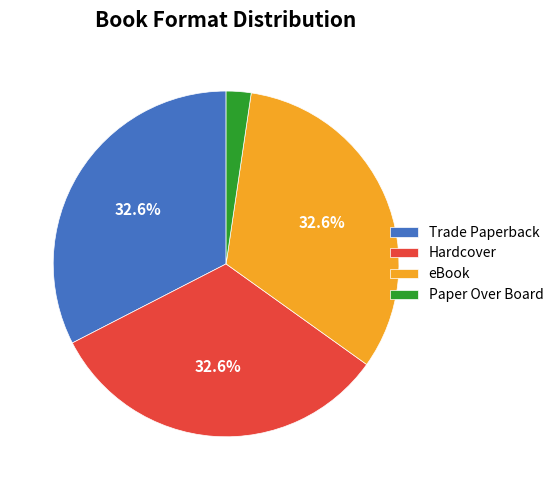

Which has a higher value, Paper Over Board or eBook?

eBook